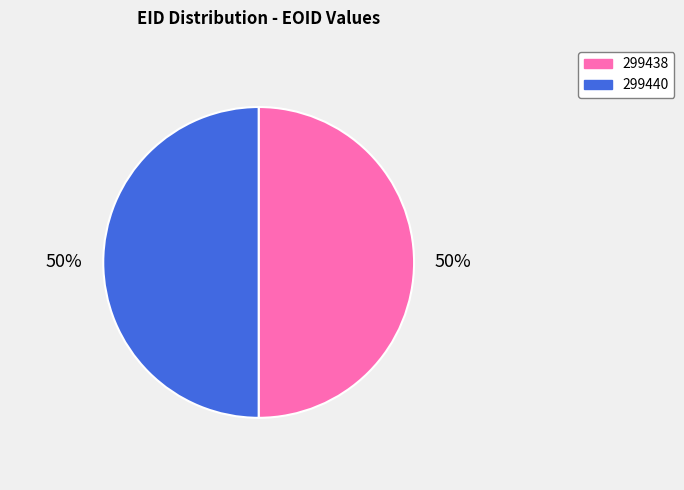

Combined, do 299440 and 299438 account for over 50%?

Yes